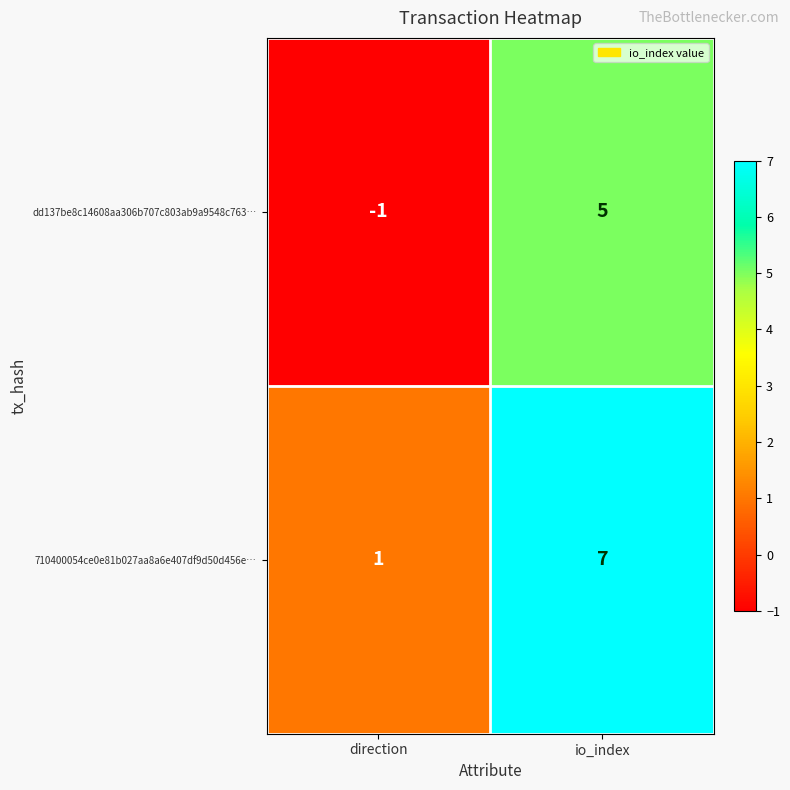

What is the difference between the highest and lowest values at io_index?

2